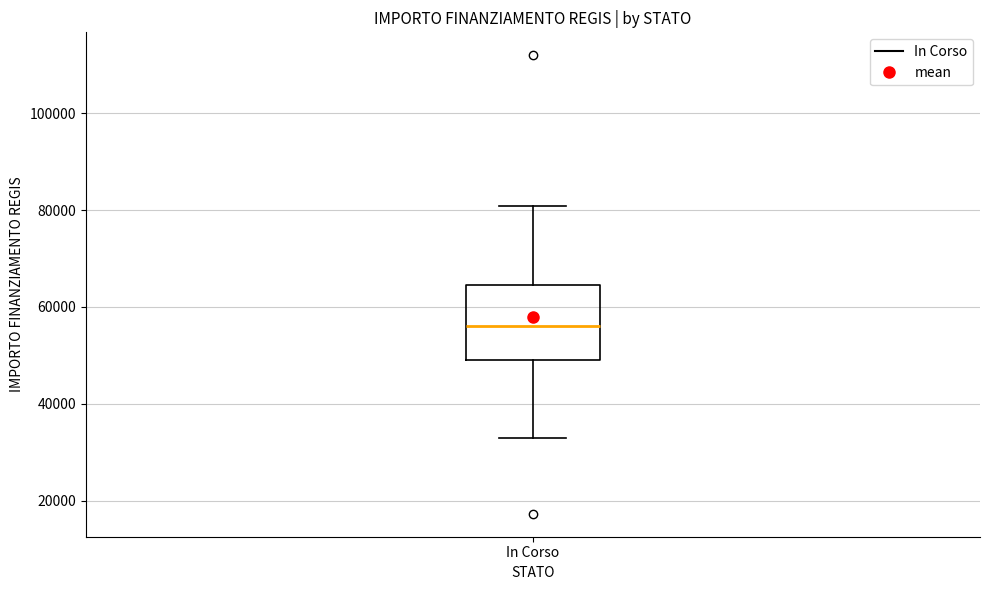

Where is the lower edge of the box for In Corso on the y-axis? The values are not printed on the chart, so give them approximately, as read against the axis.

50000